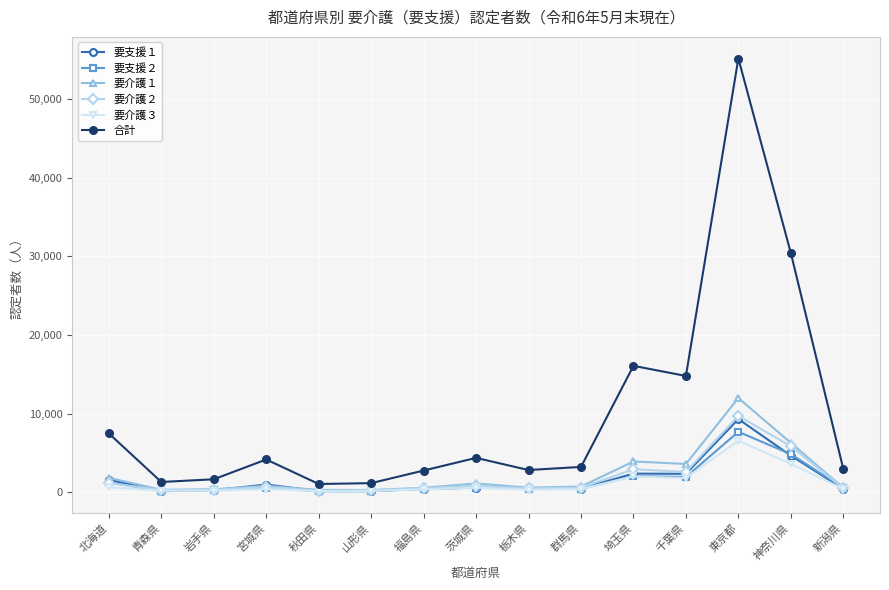

Is it true that 合計 equals 4157 at 宮城県?

True